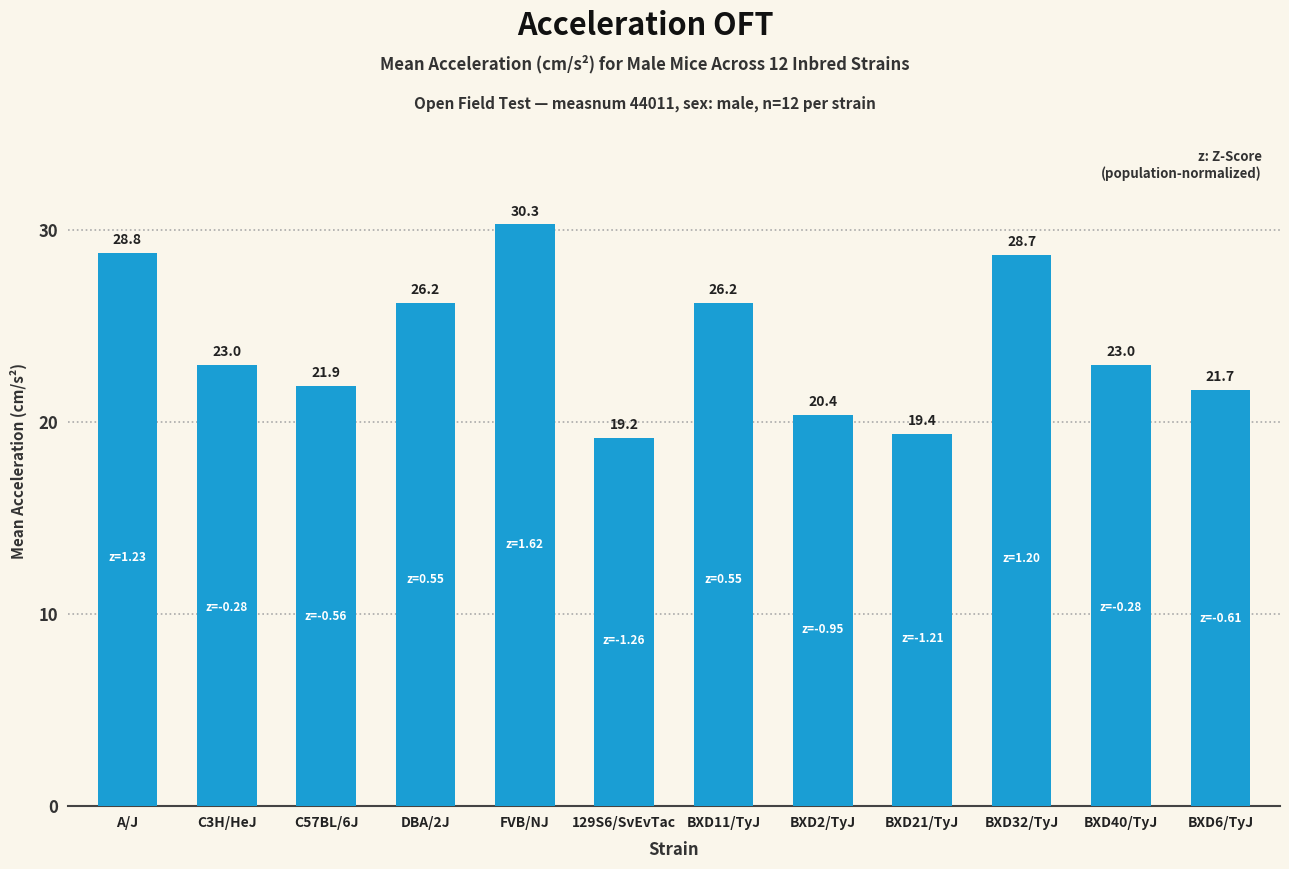

Which label corresponds to the smallest value in the chart?

129S6/SvEvTac